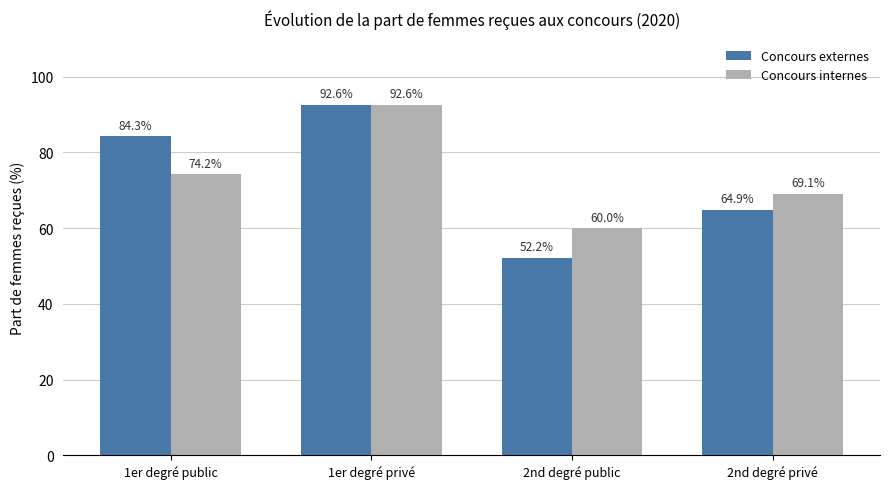

Rank the series at 2nd degré public from lowest to highest value.

Concours externes, Concours internes